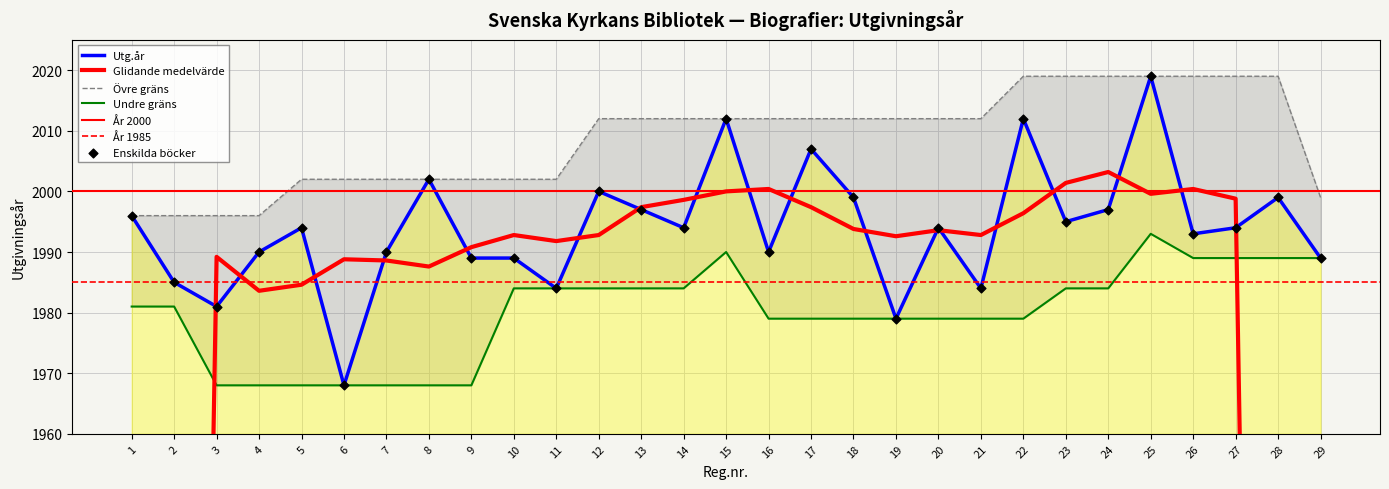

What is the ratio of the value at 8 to the value at 25?

1.0